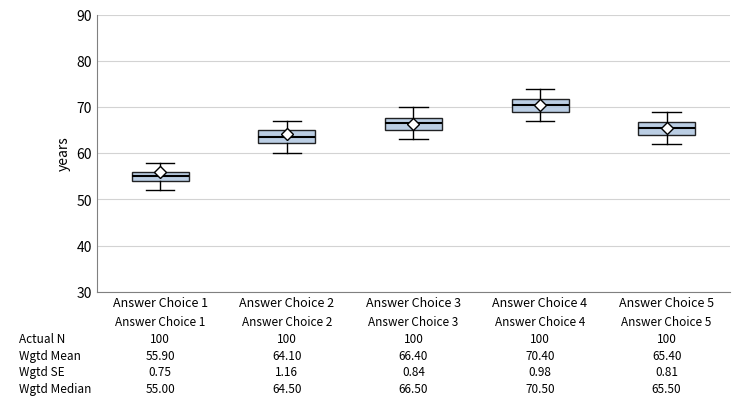

Which box's median line is the highest?

Answer Choice 4